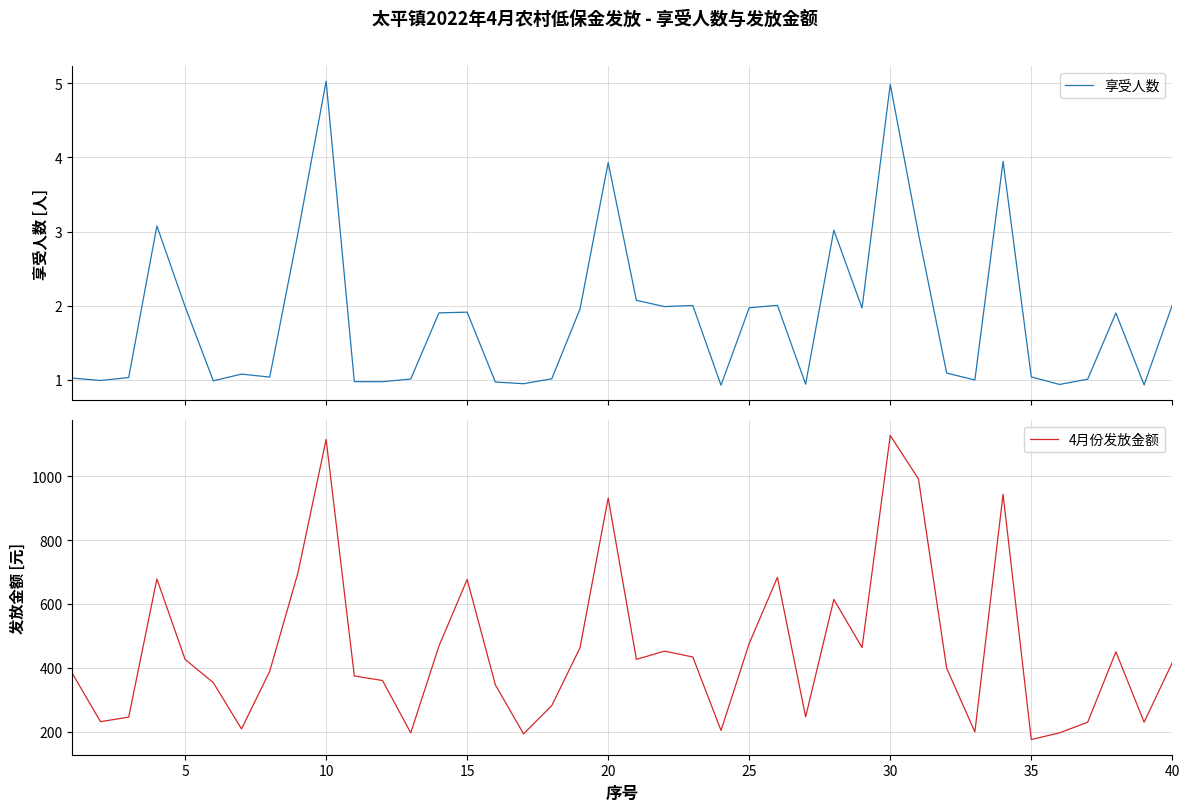

True or false: 享受人数 and 4月份发放金额 cross at least once.

False